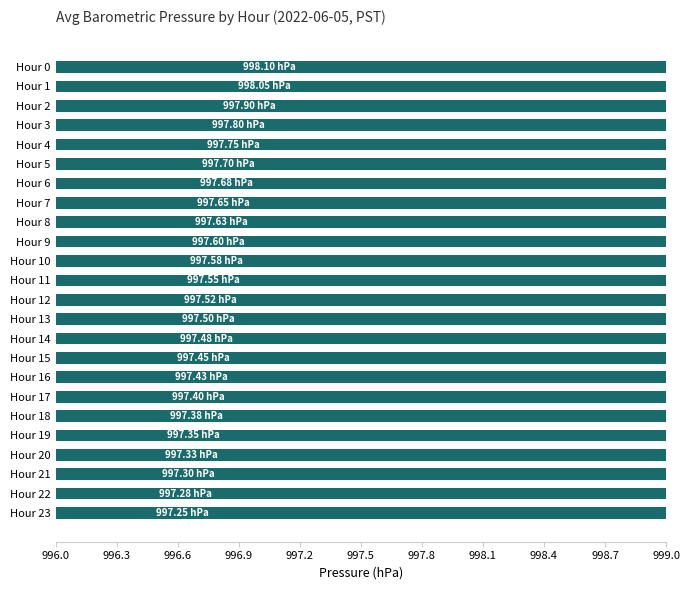

What is the average value?

997.6